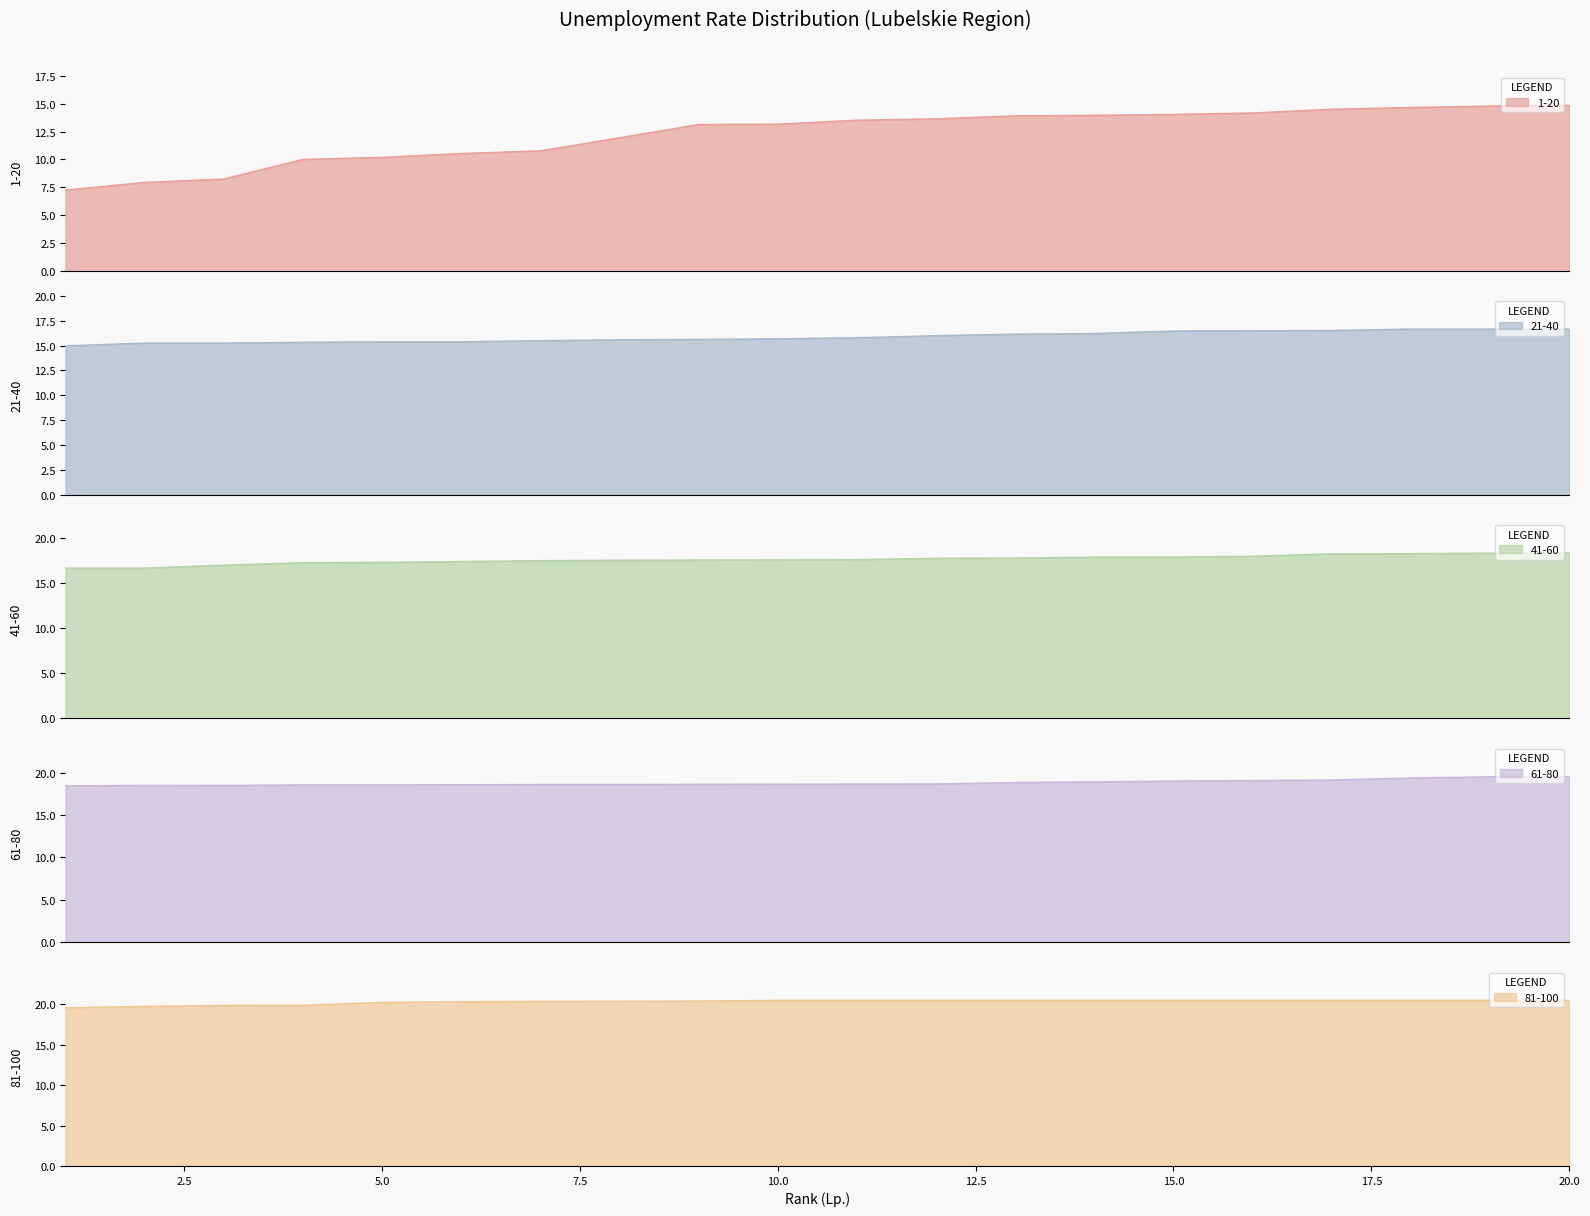

Which category has the lowest value in the 61-80 series?

1